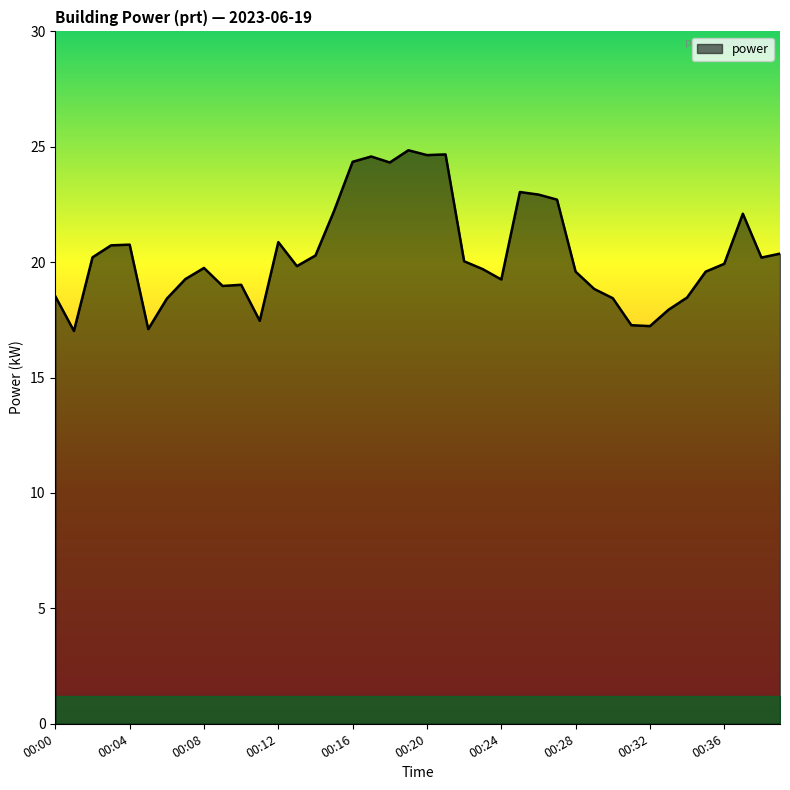

What is the smallest value displayed?

17.0